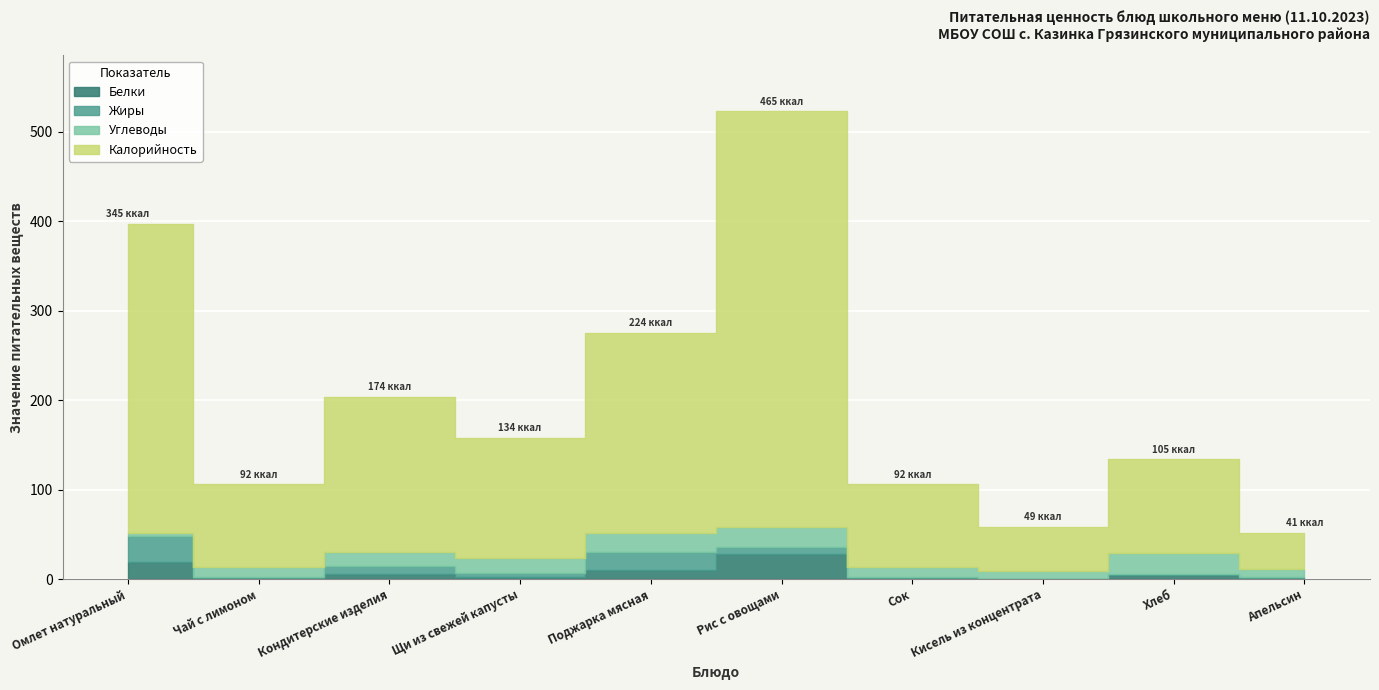

At which category is the sum across all series the highest?

Рис с овощами